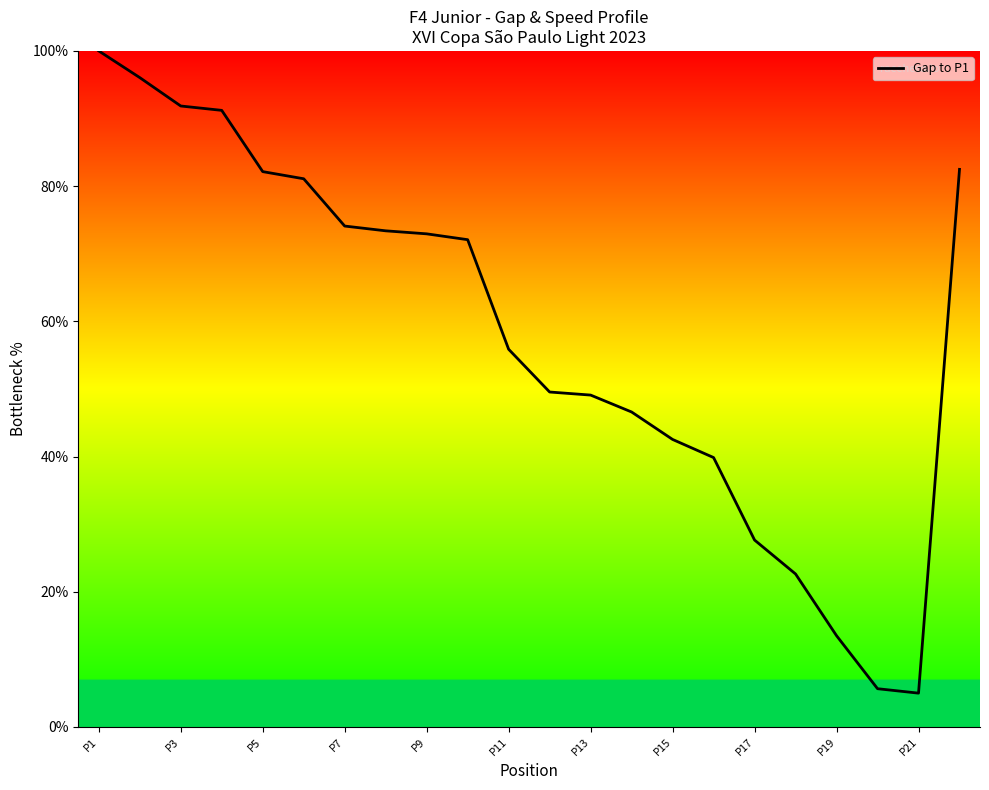

What is the smallest value displayed?

5.0